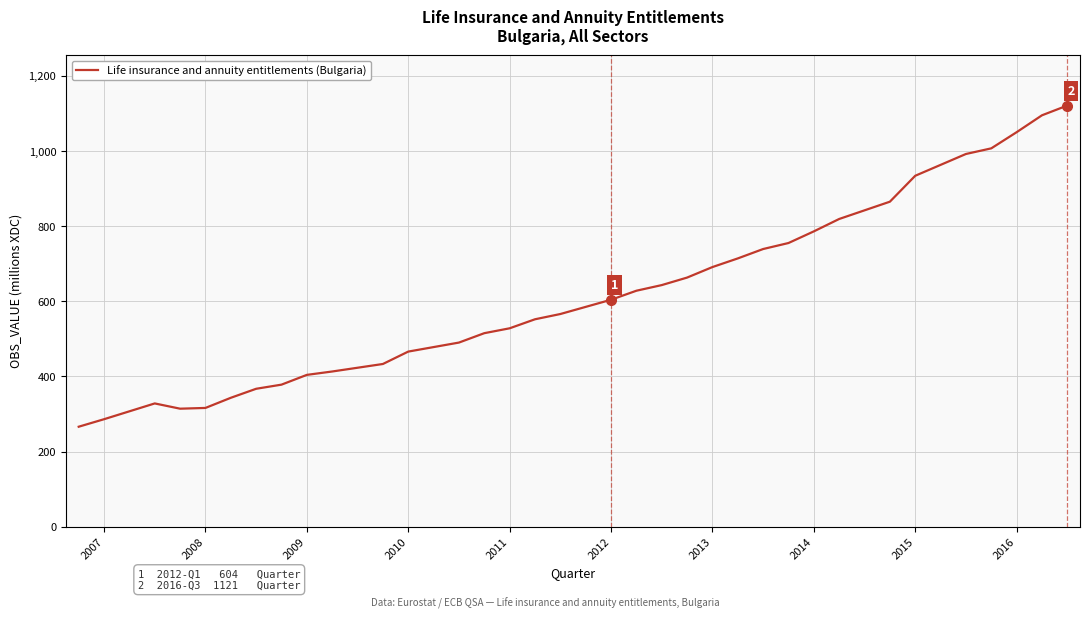

What is the average value?

617